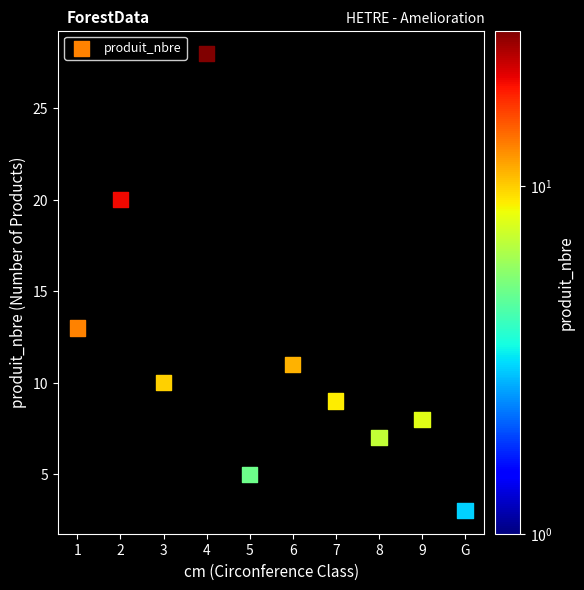

What is the average X value?

6